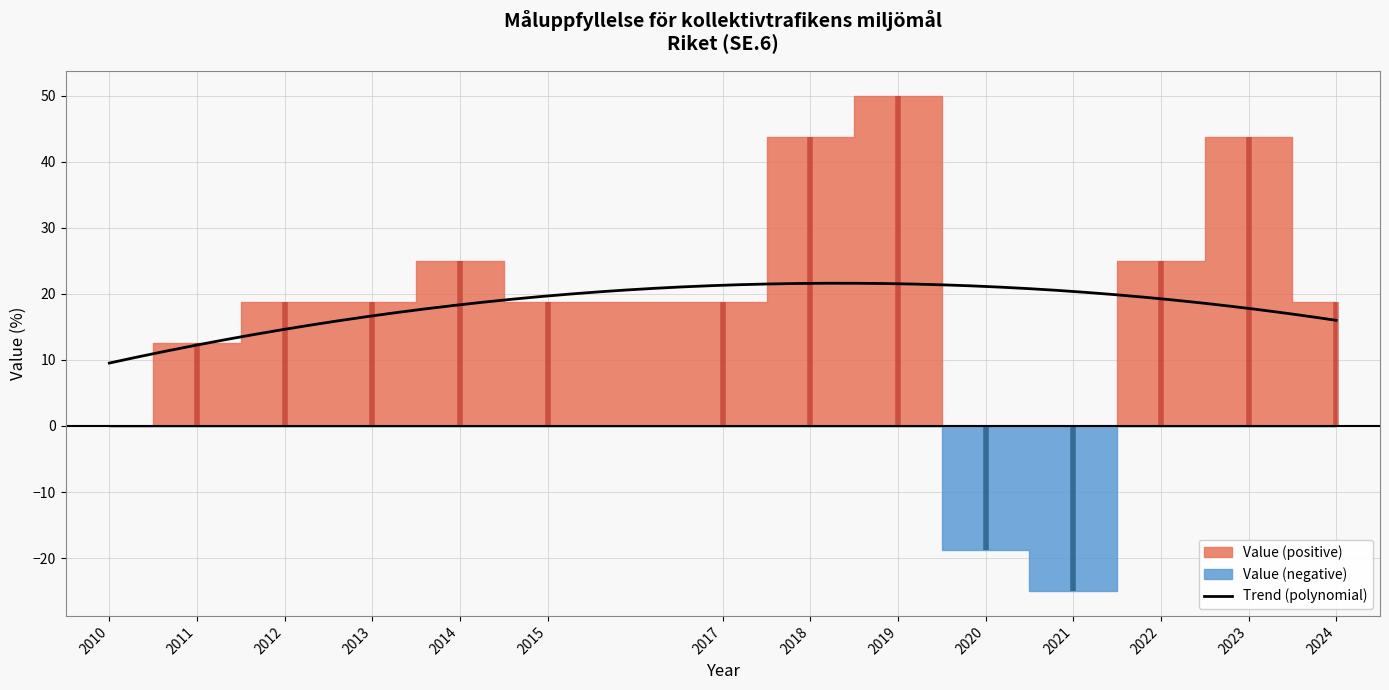

List the labels in order of value, largest first.

2019, 2018, 2023, 2014, 2022, 2012, 2013, 2015, 2017, 2024, 2011, 2010, 2020, 2021